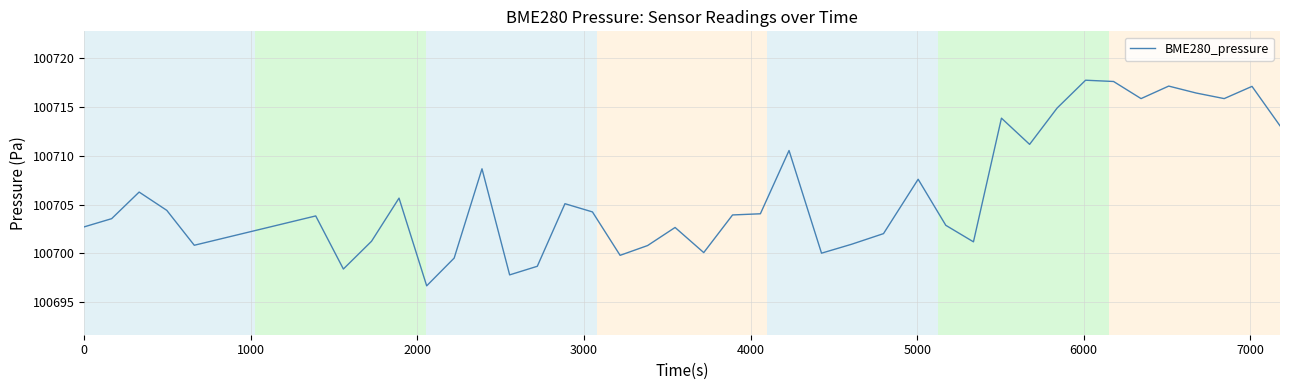

What is the difference between the second highest and minimum values?

20.9